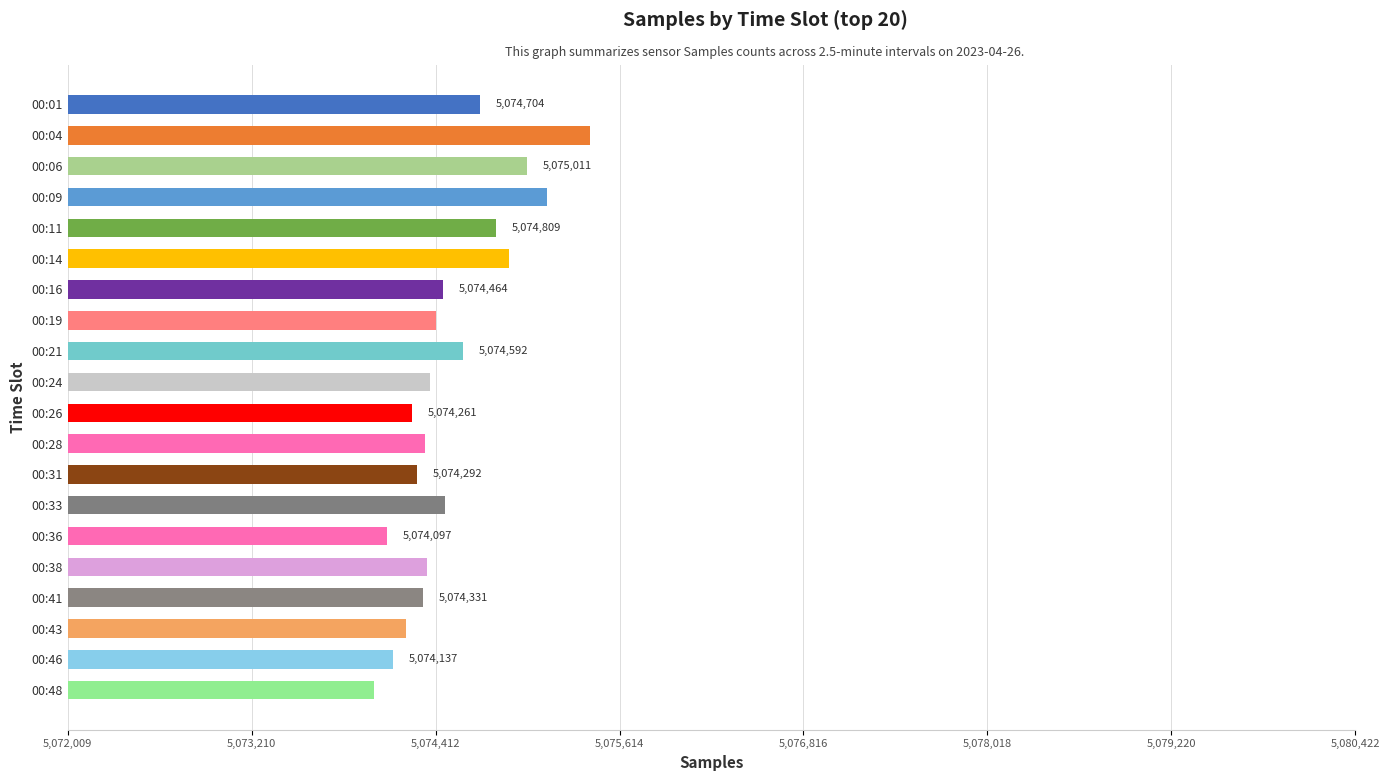

How many data points are less than 5074412?

10